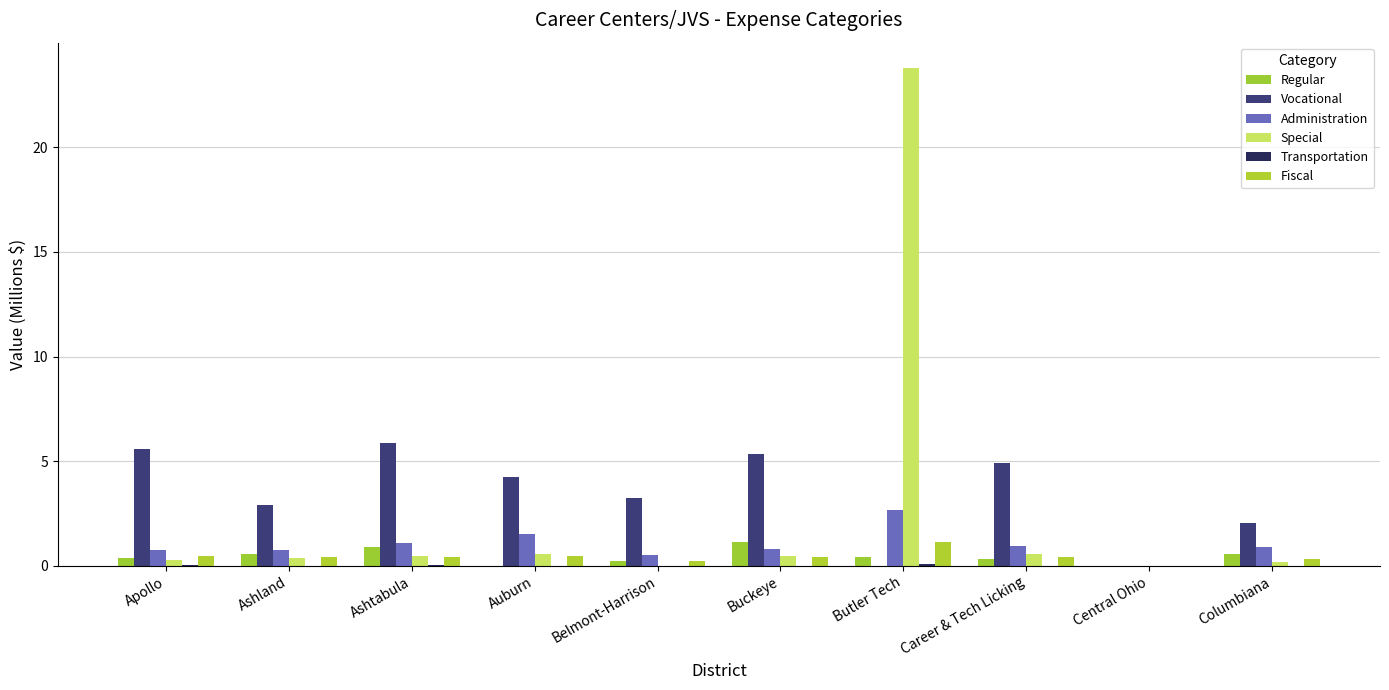

Reading left to right, what are all the values shown in this chart?

Regular: 0.4	0.6	0.9	0.0	0.2	1.2	0.4	0.3	0.0	0.6
Vocational: 5.6	2.9	5.9	4.2	3.3	5.4	0.0	4.9	0.0	2.1
Administration: 0.8	0.8	1.1	1.5	0.5	0.8	2.7	0.9	0.0	0.9
Special: 0.3	0.4	0.5	0.6	0.0	0.5	23.8	0.6	0.0	0.2
Transportation: 0.0	0.0	0.0	0.0	0.0	0.0	0.1	0.0	0.0	0.0
Fiscal: 0.5	0.4	0.4	0.5	0.2	0.4	1.1	0.4	0.0	0.3